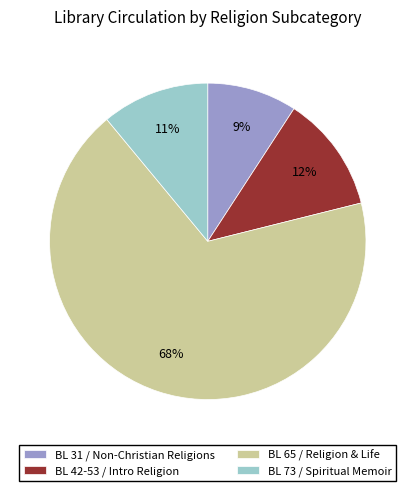

Count the number of slices in the pie.

4